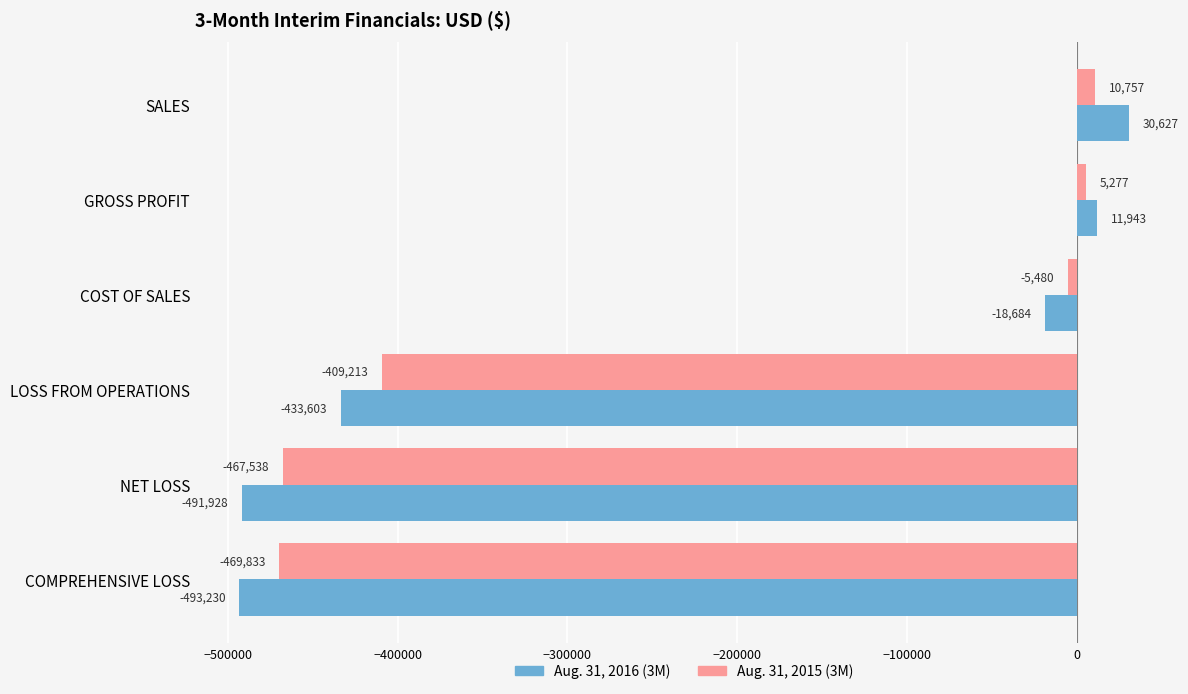

Which series has the largest total across all categories?

Aug. 31, 2015 (3M)